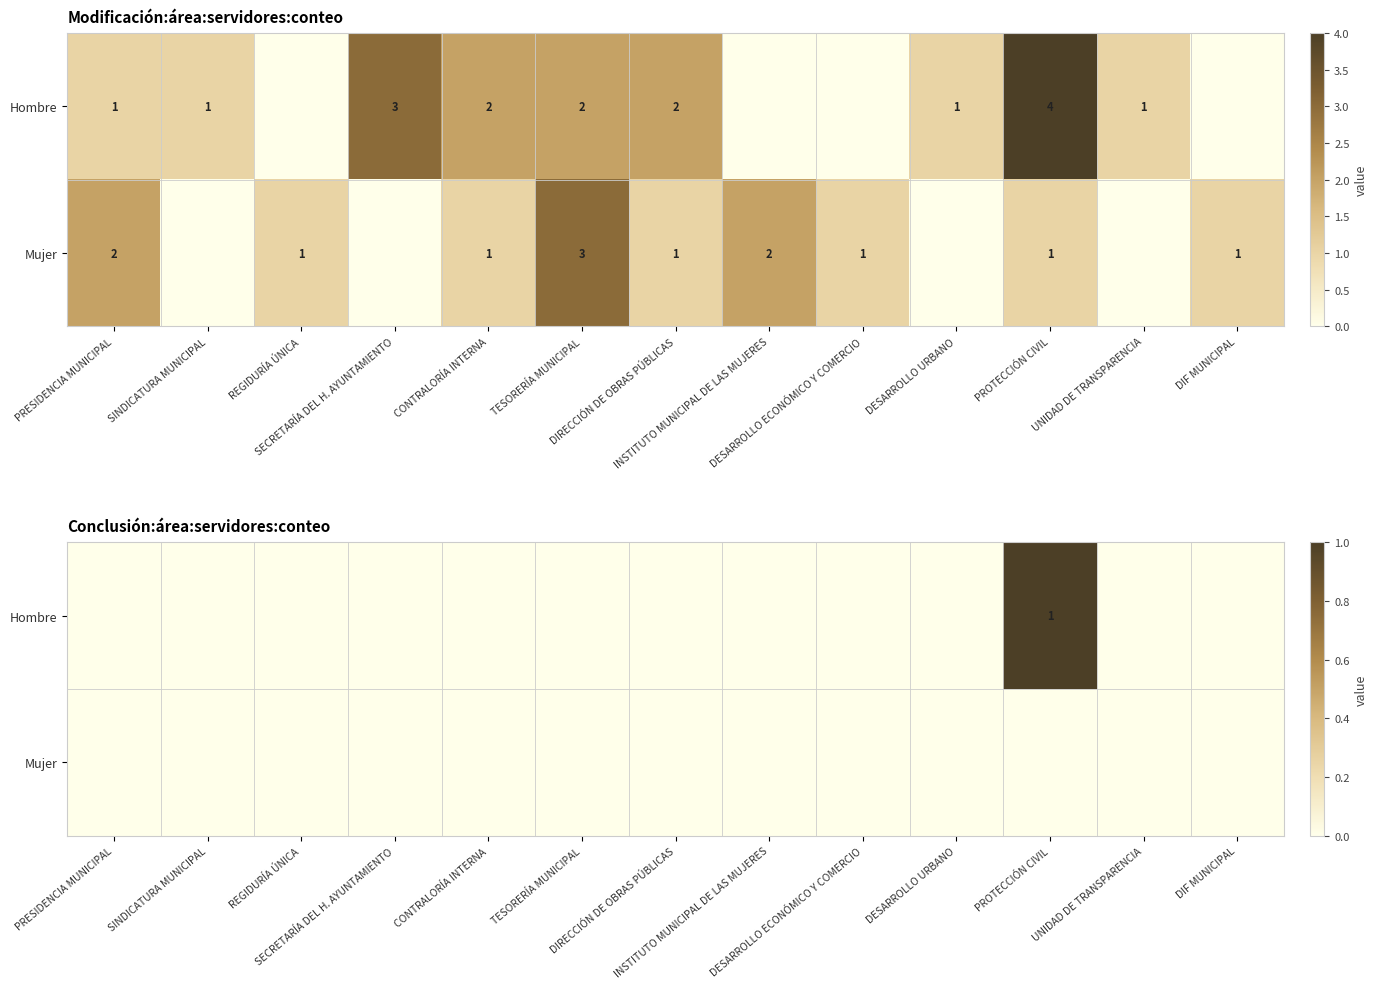

Which series has the largest total across all categories?

Hombre